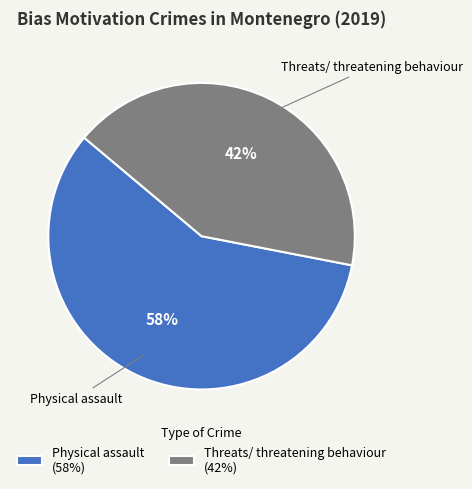

Rank the categories by value from lowest to highest.

Threats/ threatening behaviour, Physical assault